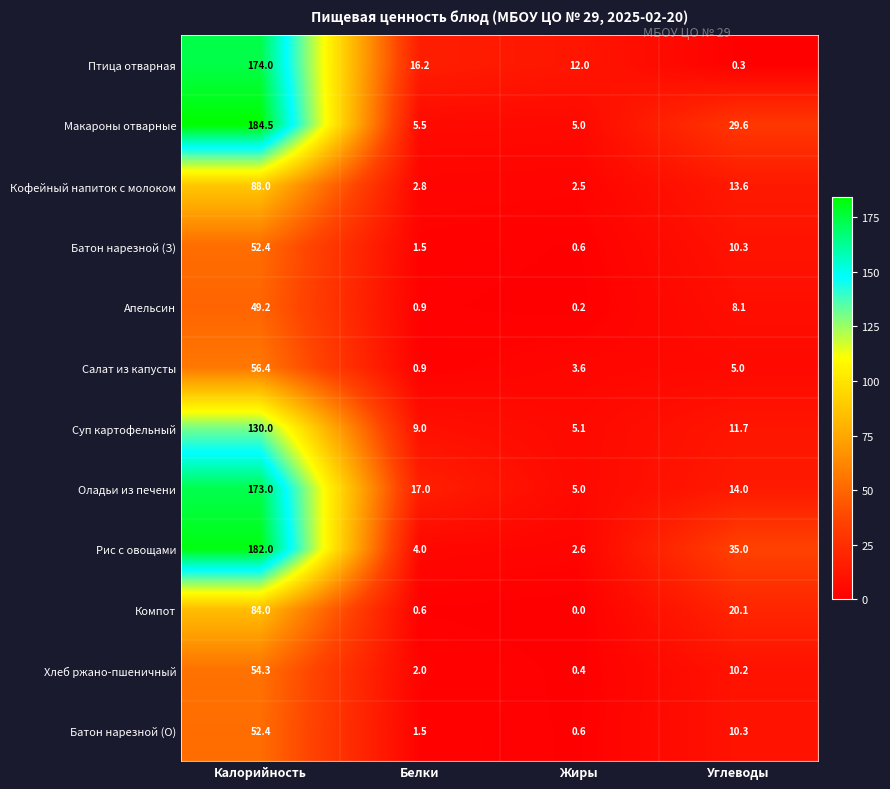

Rank the categories by Птица отварная value from highest to lowest.

Калорийность, Белки, Жиры, Углеводы